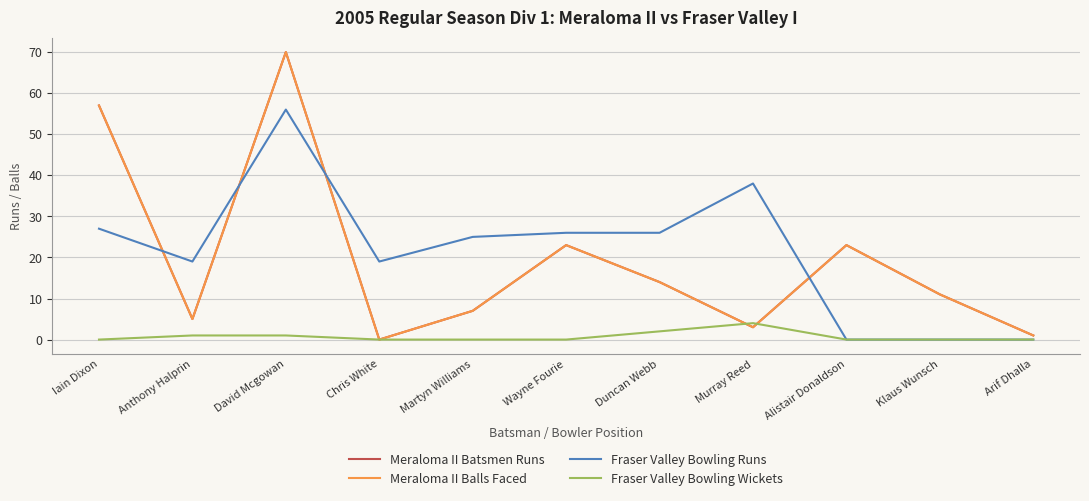

Does the chart display data point markers on the line(s)?

No